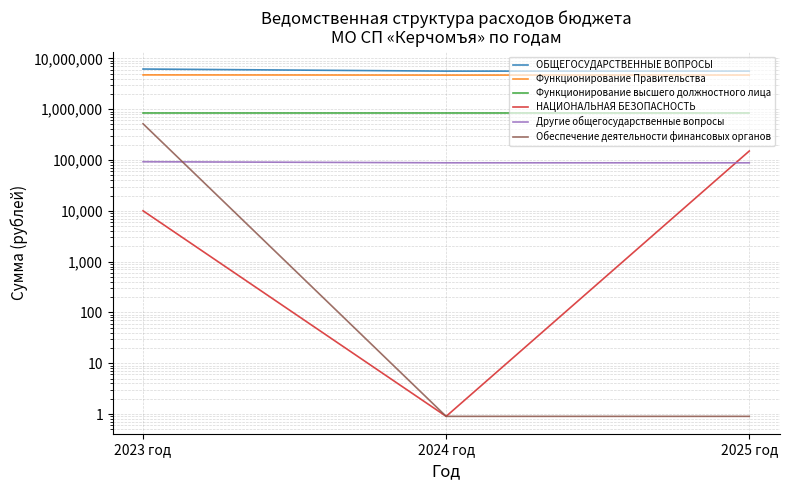

Between 2024 год and 2025 год, which series saw the biggest shift?

НАЦИОНАЛЬНАЯ БЕЗОПАСНОСТЬ